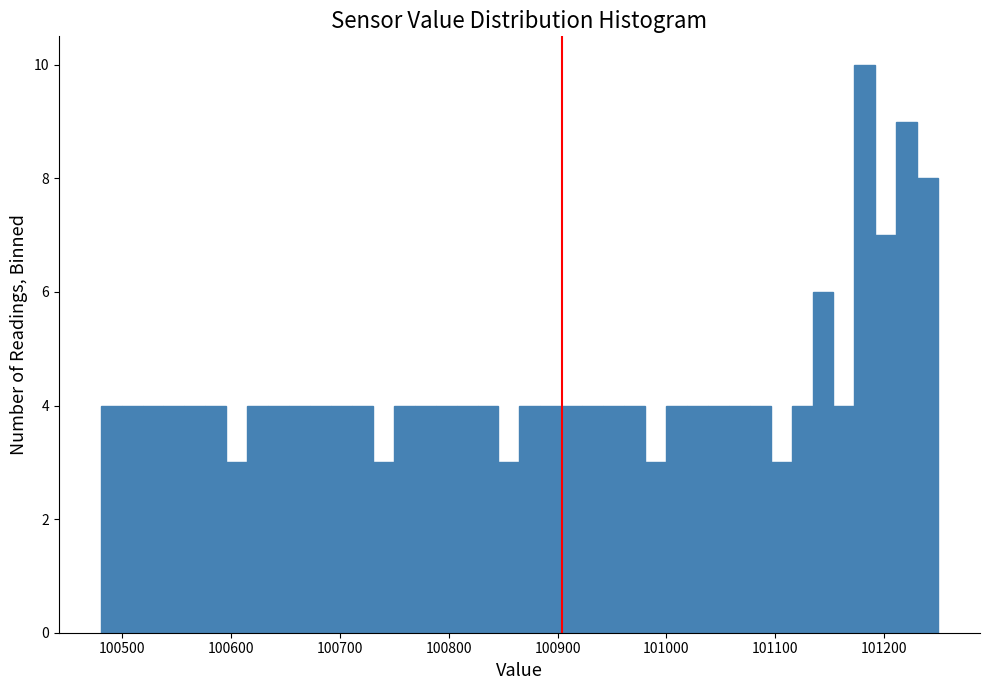

Read against the x-axis, roughly where is the centre of the tallest bar?

101180